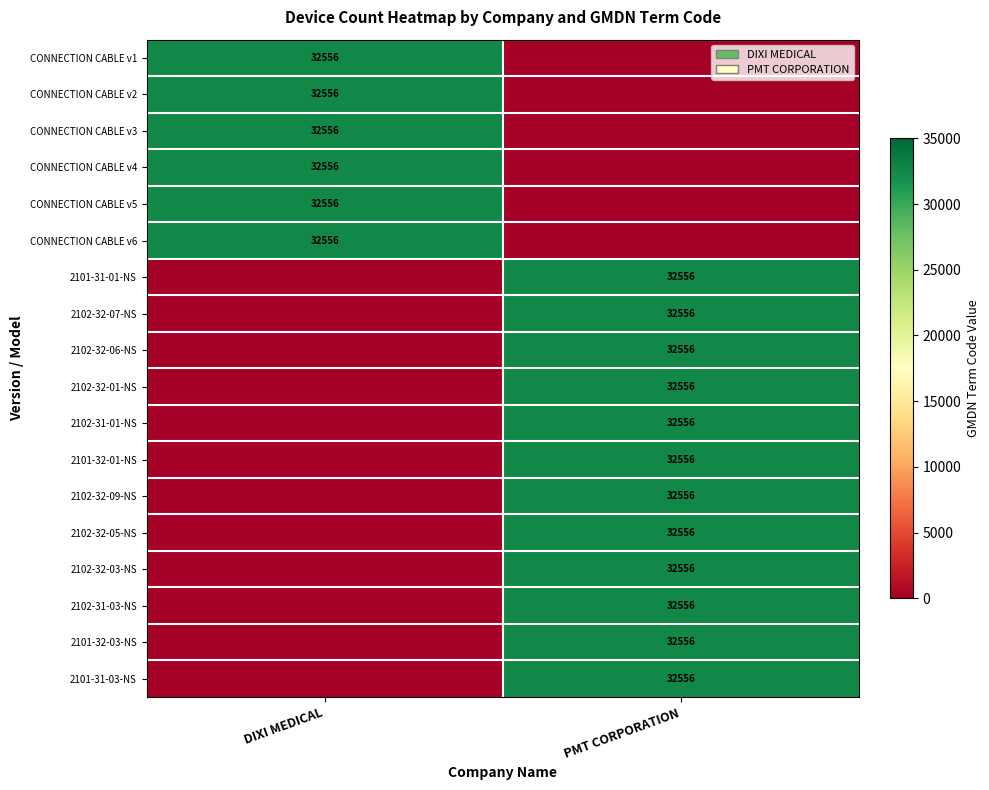

At which category is the sum across all series the highest?

PMT CORPORATION